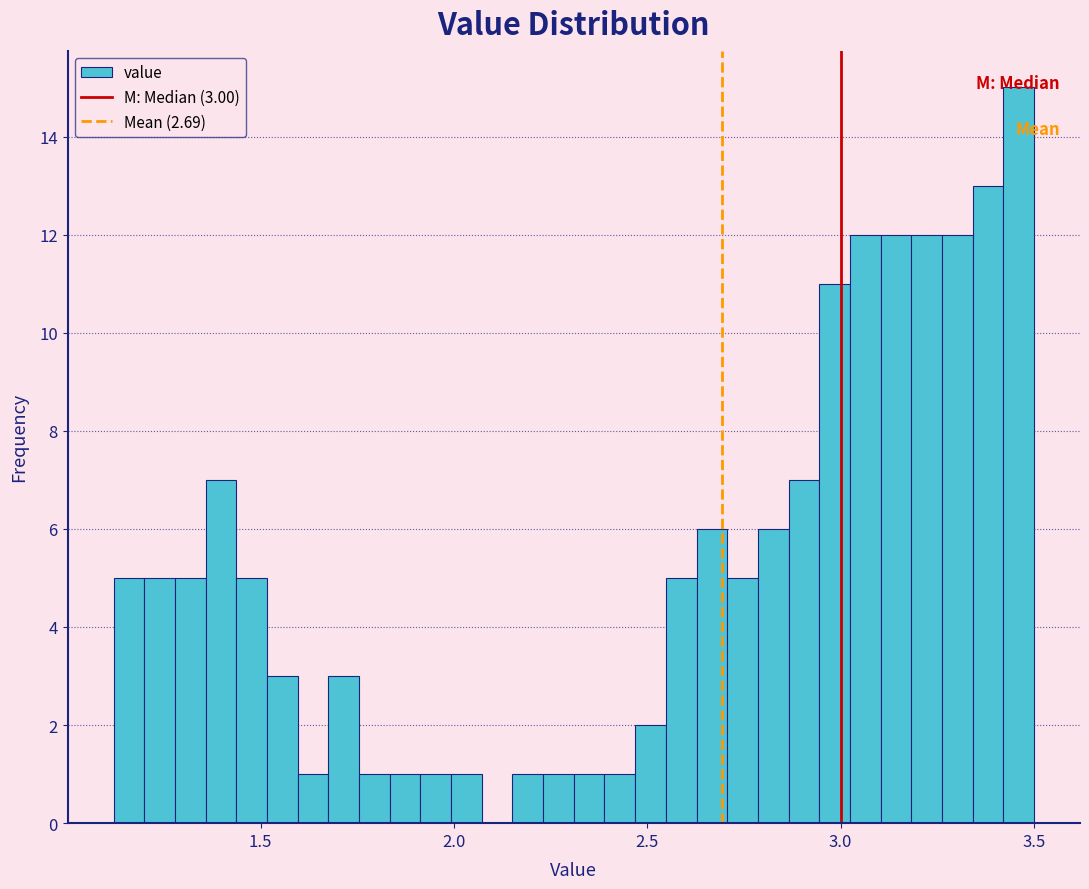

Around what value on the x-axis is the tallest bar? Give the approximate position of its centre, as read against the axis.

3.45